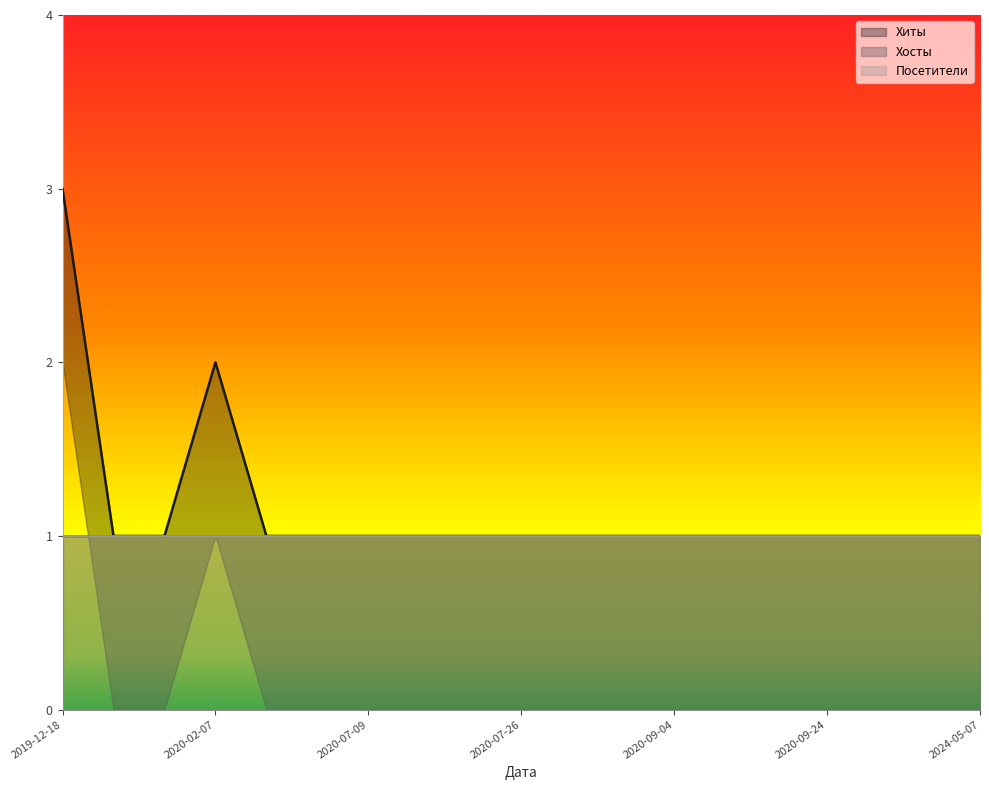

What is the maximum value for Посетители?

1